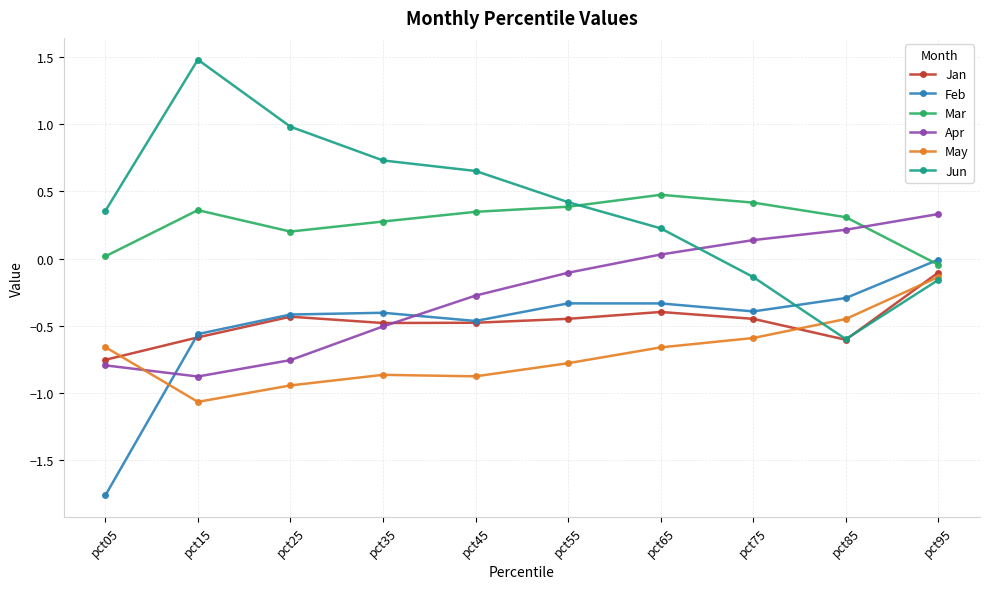

The value of Mar at pct35 is 0.3. True or false?

True